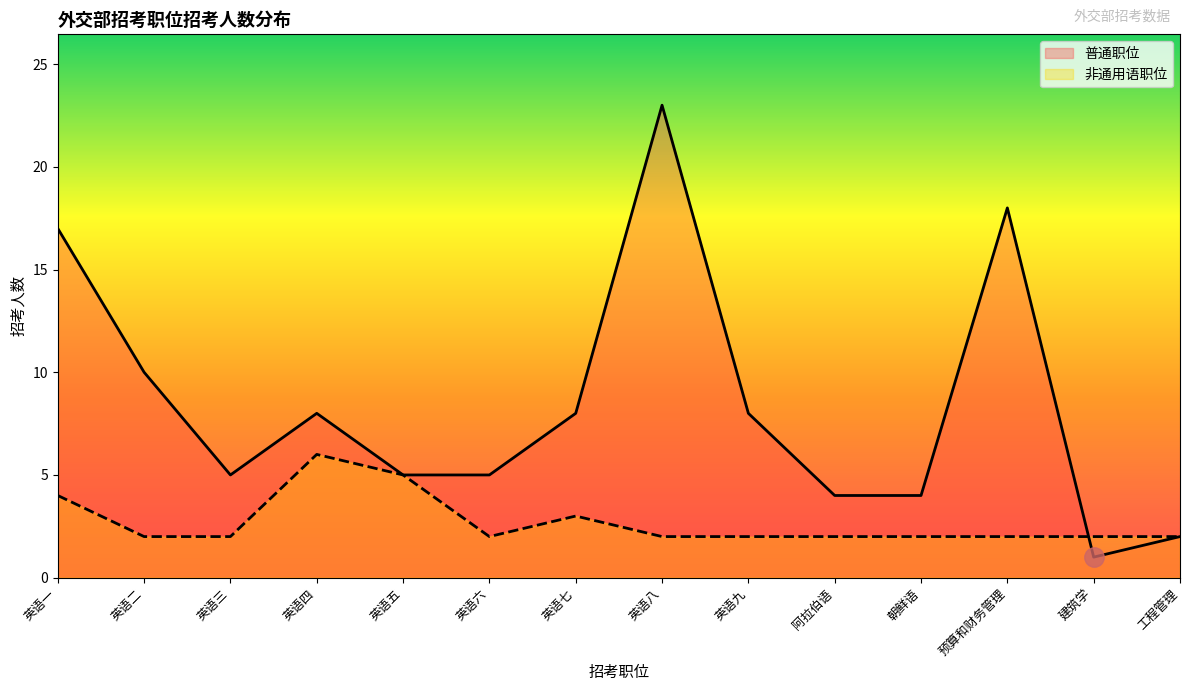

The value of 普通职位 at 英语二 is 10. True or false?

True